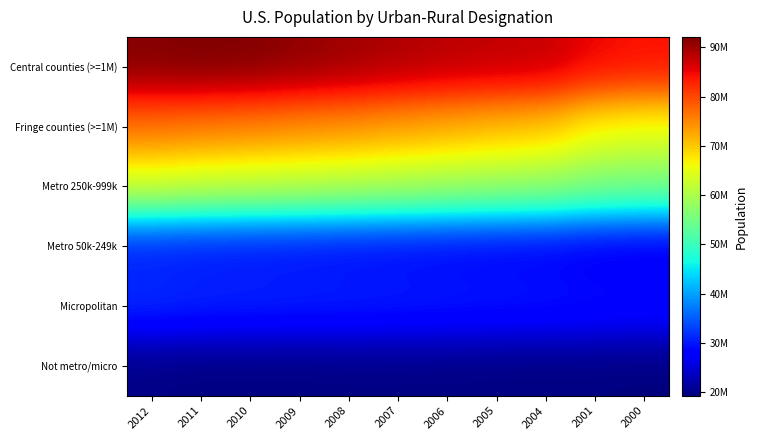

What is the smallest value displayed?

19257369